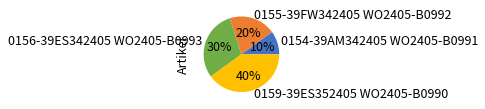

What is the ratio of the value at 0156-39ES342405 WO2405-B0993 to the value at 0154-39AM342405 WO2405-B0991?

3.0